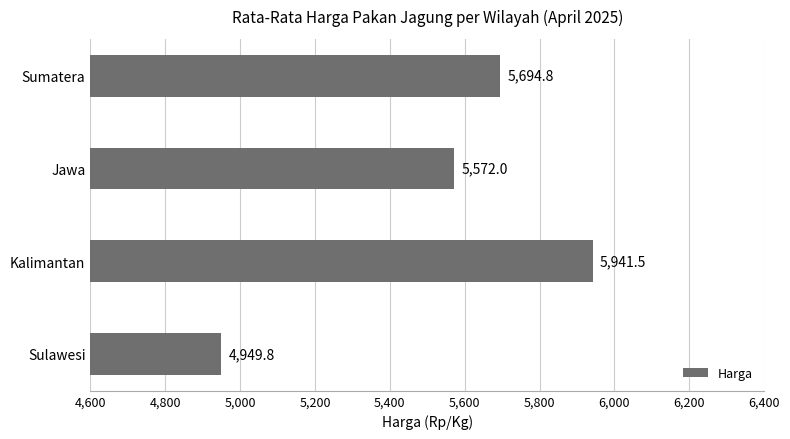

Rank the categories by value from highest to lowest.

Kalimantan, Sumatera, Jawa, Sulawesi